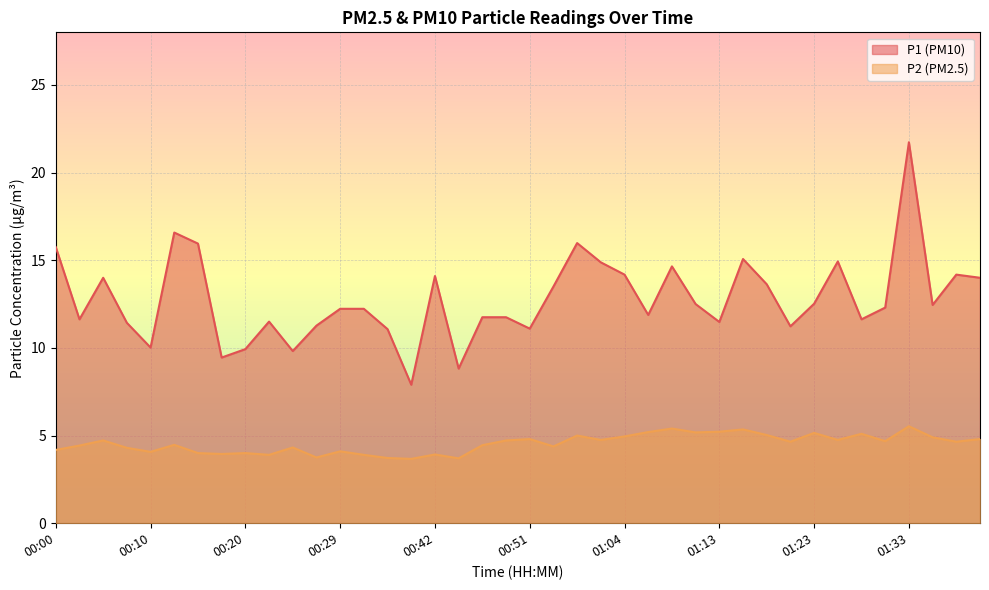

Rank the series at 00:10 from highest to lowest value.

P1 (PM10), P2 (PM2.5)